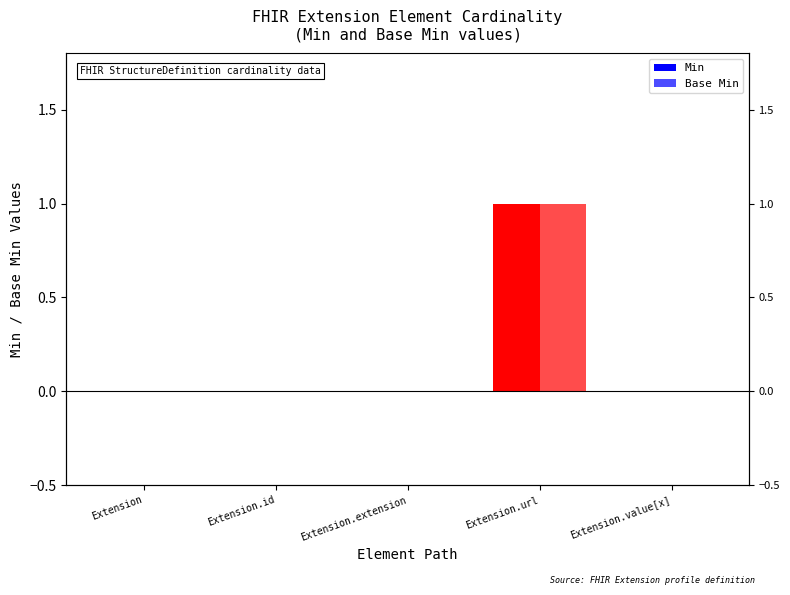

At Extension, list the series in order from largest to smallest.

Min, Base Min